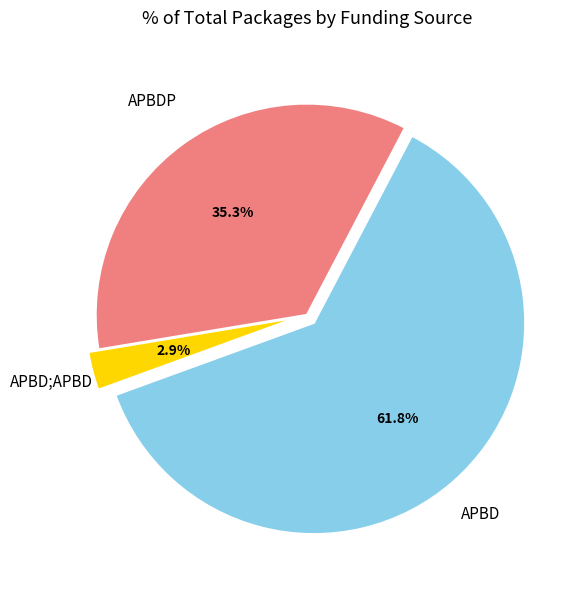

Count the number of slices in the pie.

3